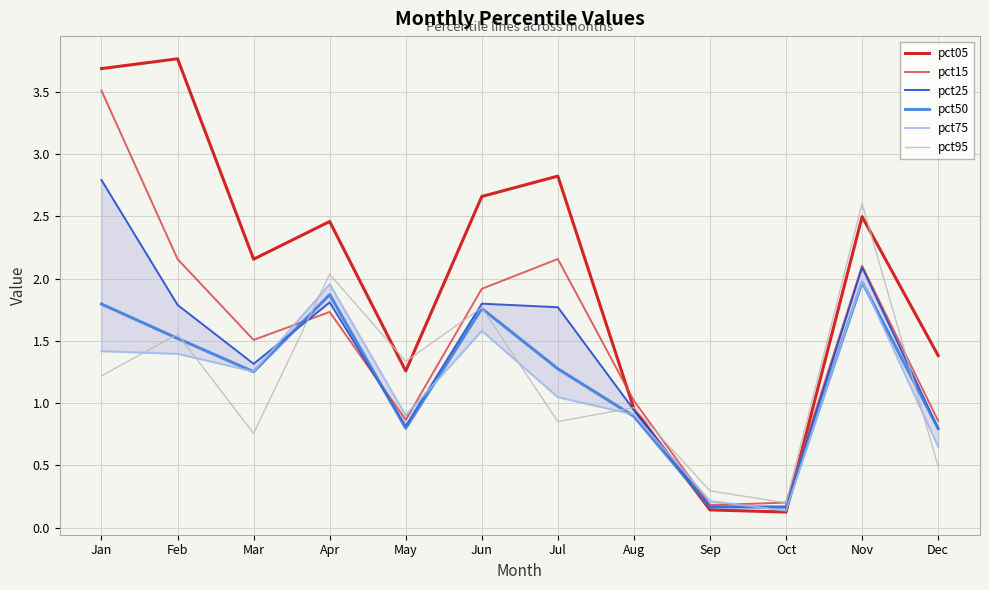

At which category is the sum across all series the highest?

Jan